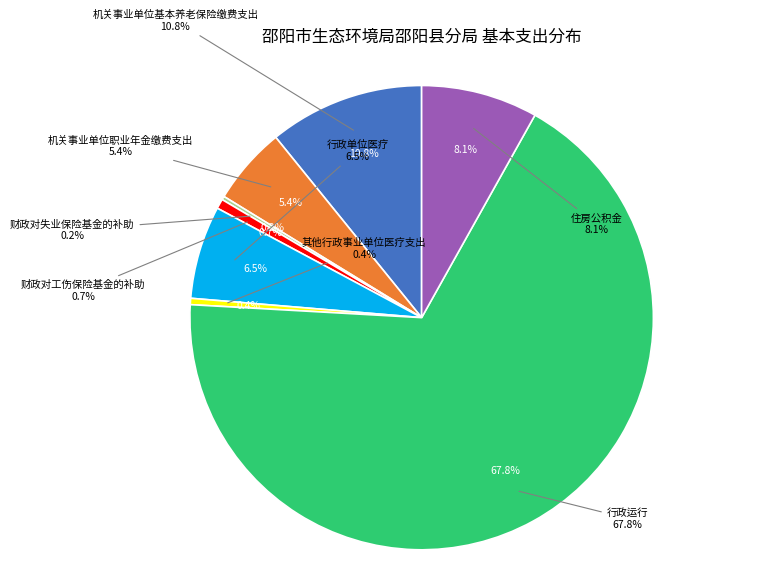

What is the largest slice in the pie chart?

行政运行